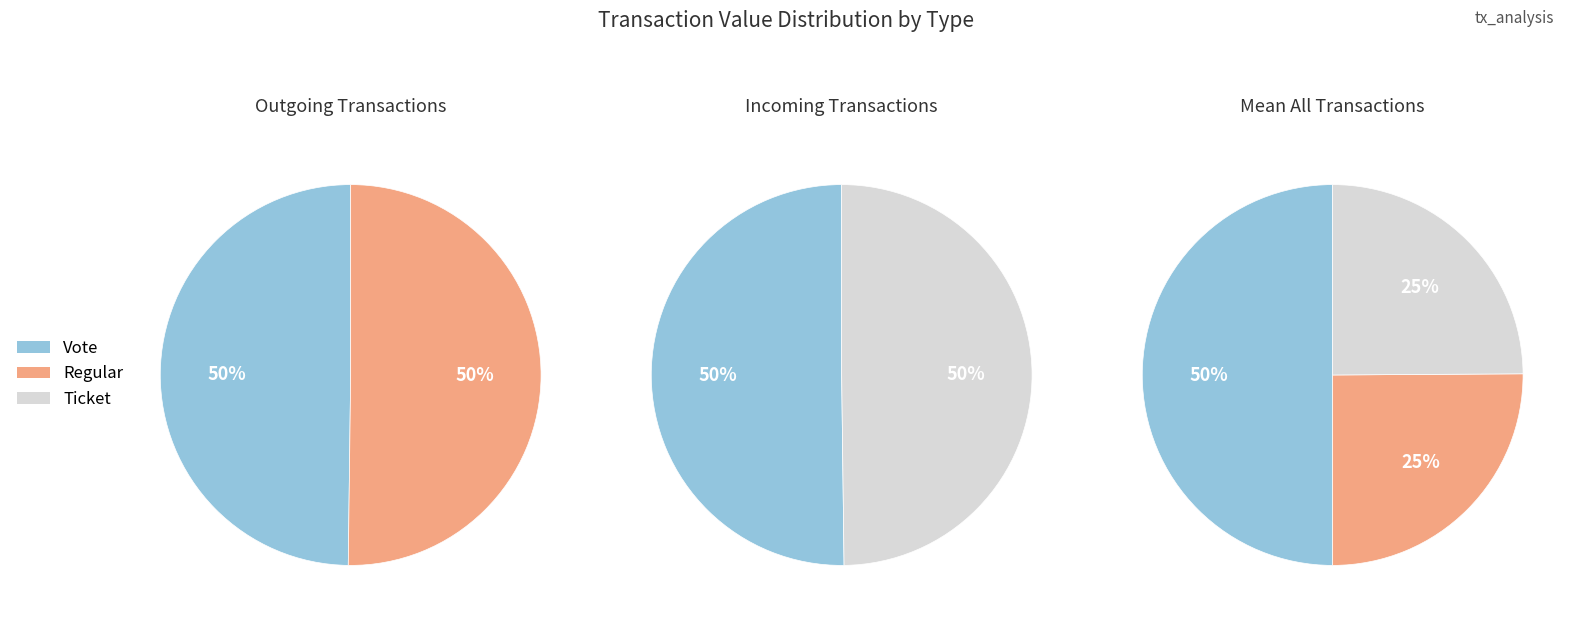

Between 0 and 1, which series saw the biggest shift?

Regular